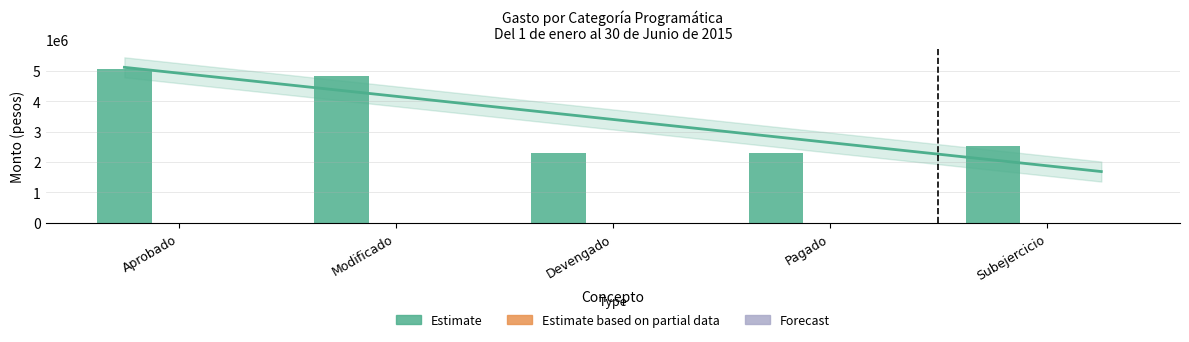

Is the value of Estimate based on partial data at Devengado greater than the value of Forecast at Aprobado?

No